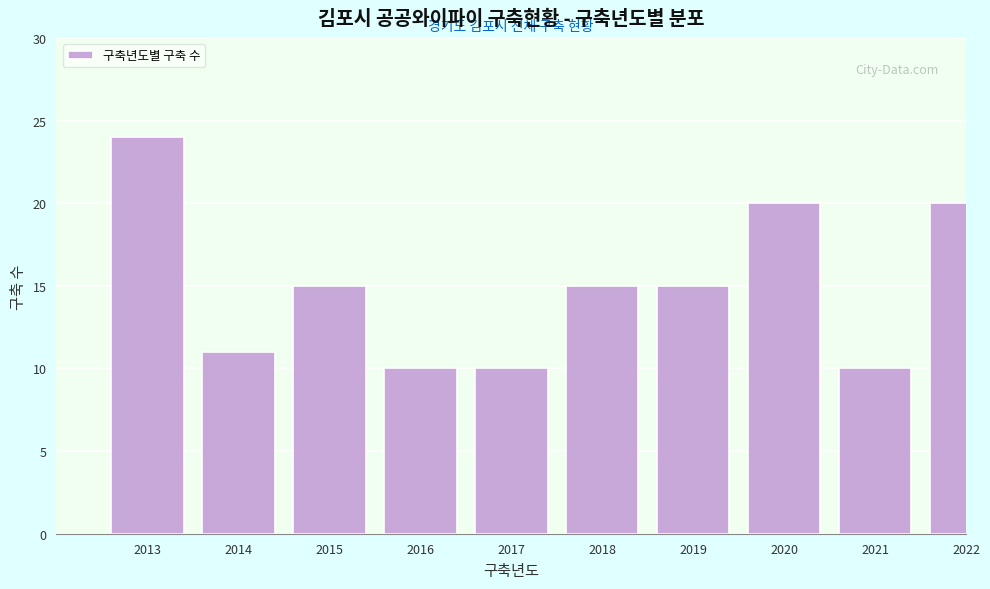

Reading left to right, extract all data points from this chart.

2013=24	2014=11	2015=15	2016=10	2017=10	2018=15	2019=15	2020=20	2021=10	2022=20